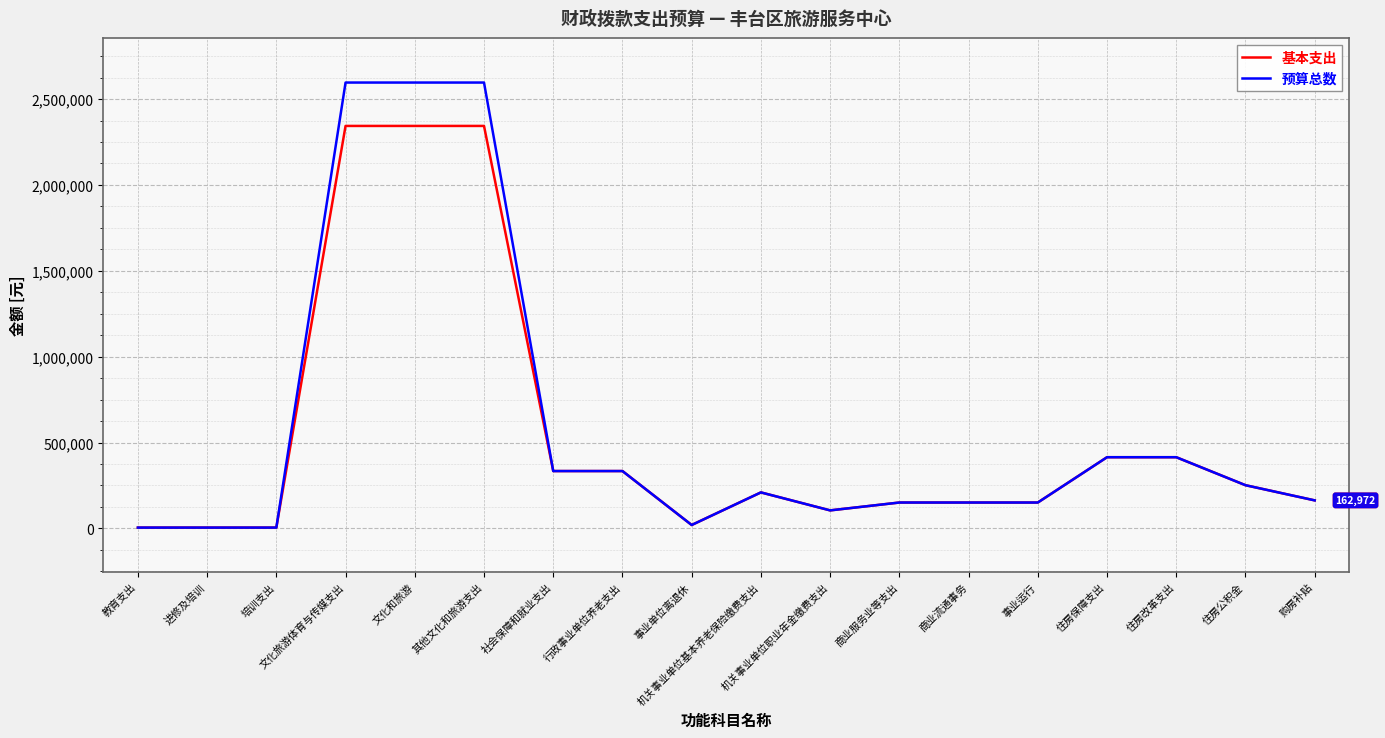

What is the approximate value of 预算总数 at 其他文化和旅游支出?

2596206